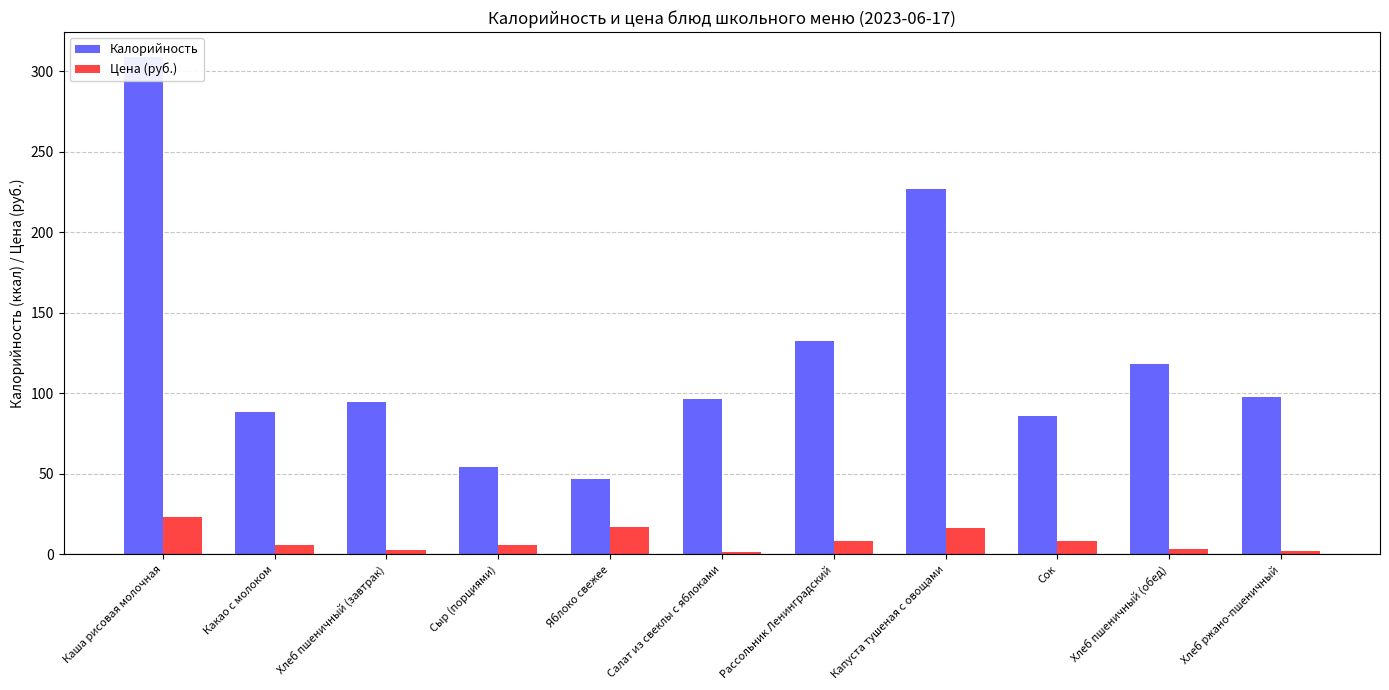

List the series in order of their overall mean, lowest first.

Цена (руб.), Калорийность